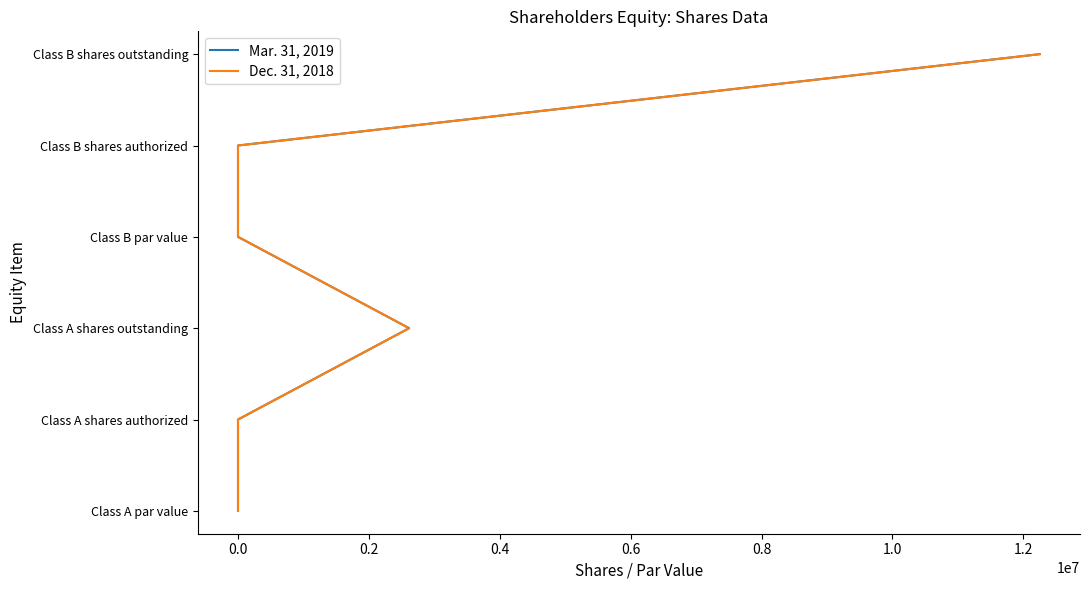

Does the chart have visible grid lines?

No